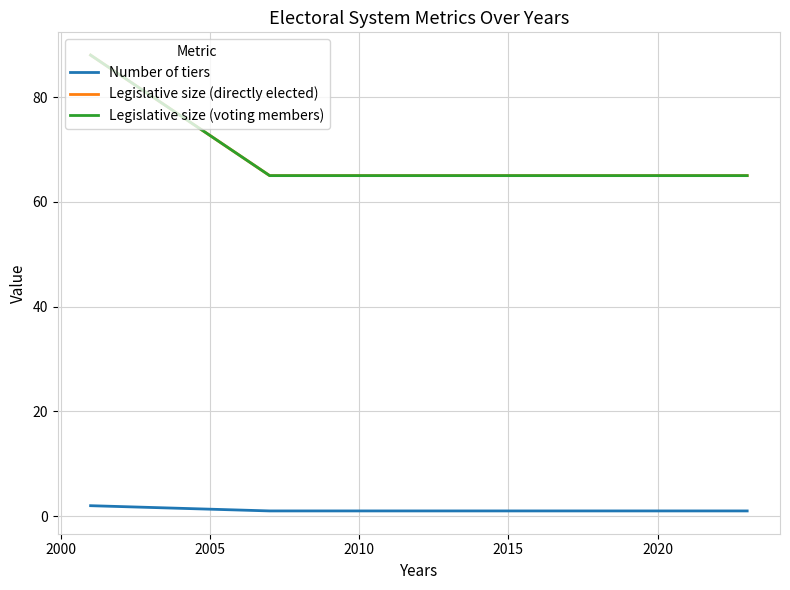

Is this an area chart (filled region under the line)?

No